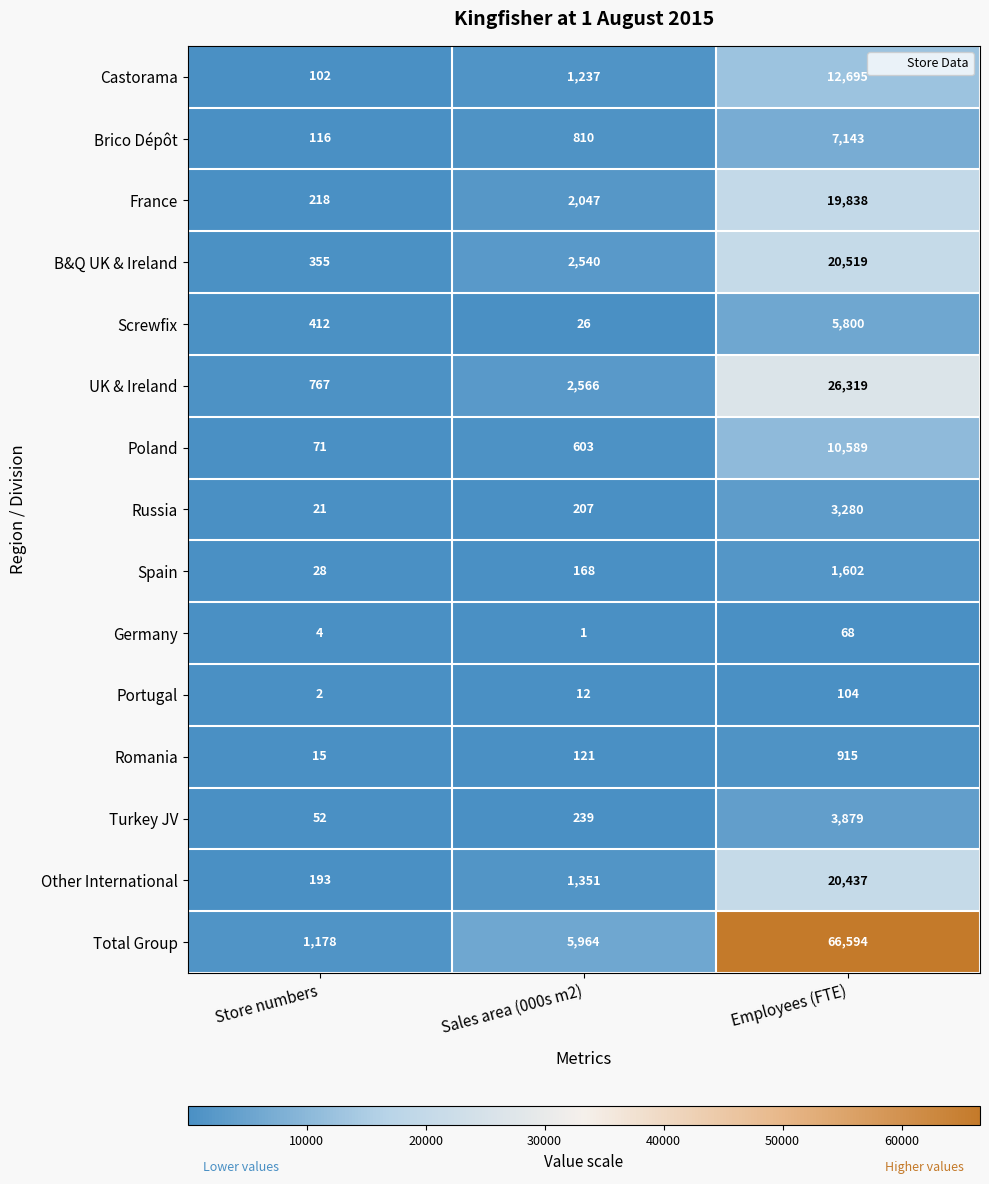

Is it true that Portugal equals 104 at Employees (FTE)?

True